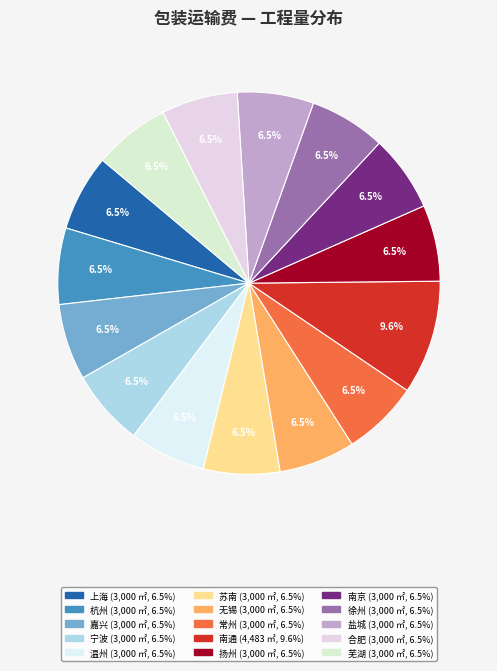

True or false: 南通 accounts for 1% of the total.

False